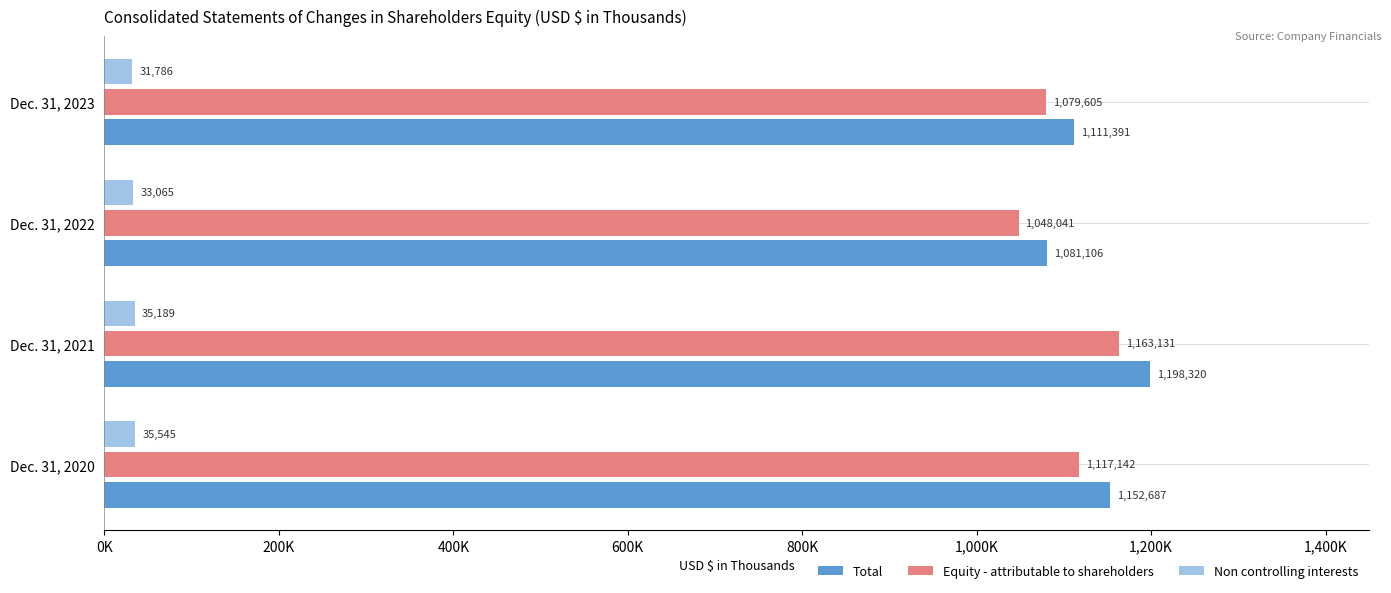

What are all the series names shown in the legend?

Total, Equity - attributable to shareholders, Non controlling interests